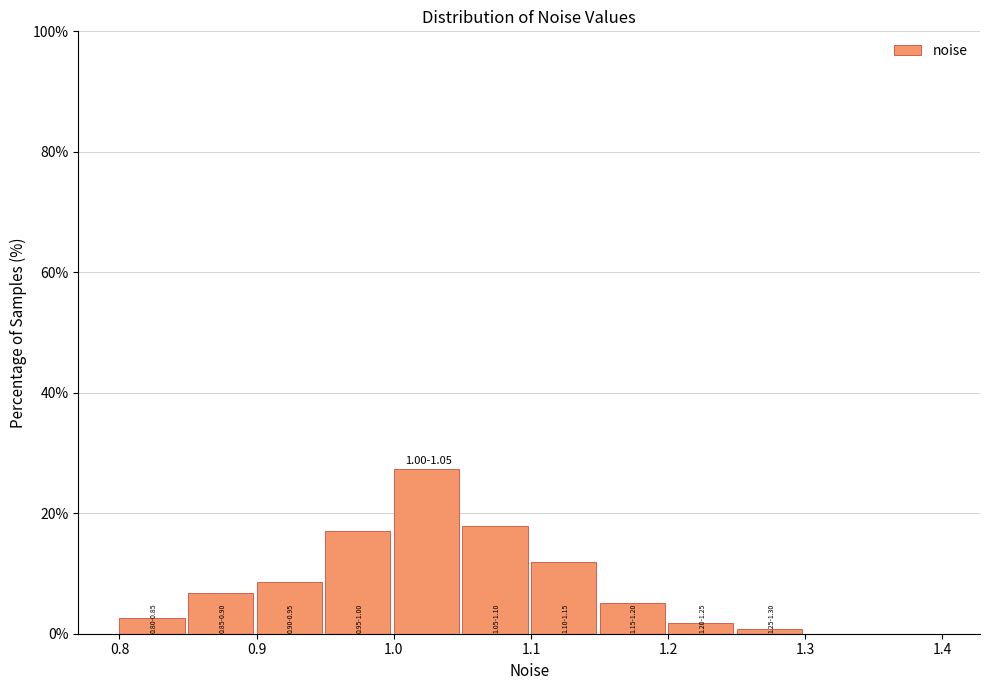

Over which range of the x-axis is the bar tallest?

1.00 to 1.05